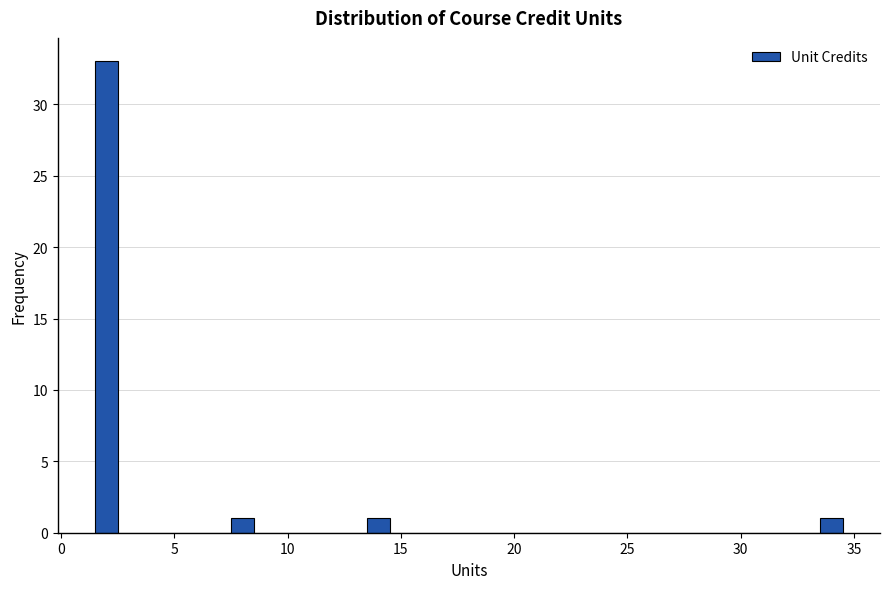

Around what value on the x-axis is the tallest bar? Give the approximate position of its centre, as read against the axis.

2.0